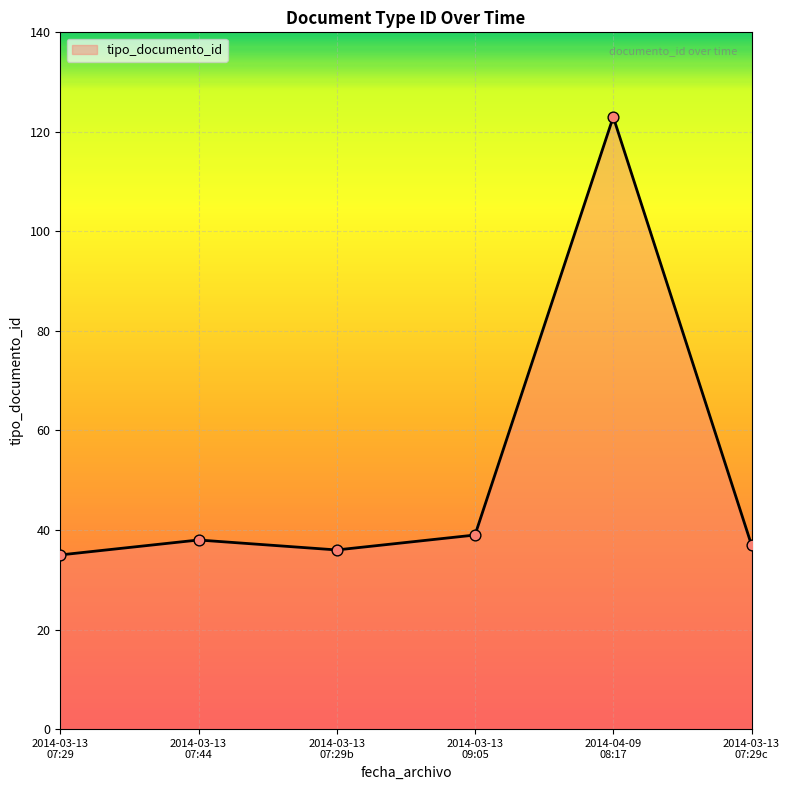

What is the difference between the maximum and minimum values?

88